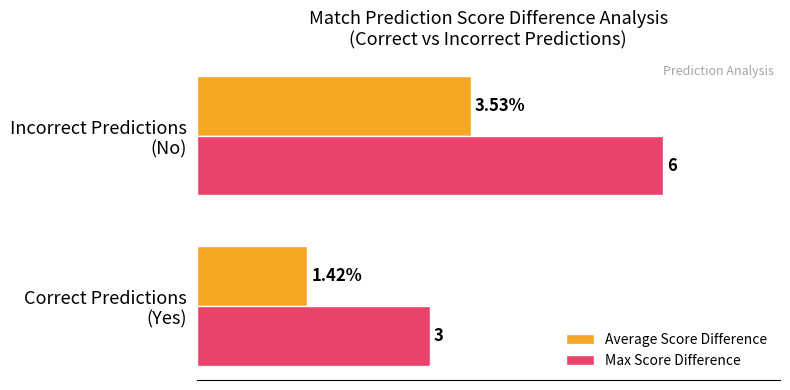

Rank the series by their maximum value, from highest to lowest.

Max Score Difference, Average Score Difference